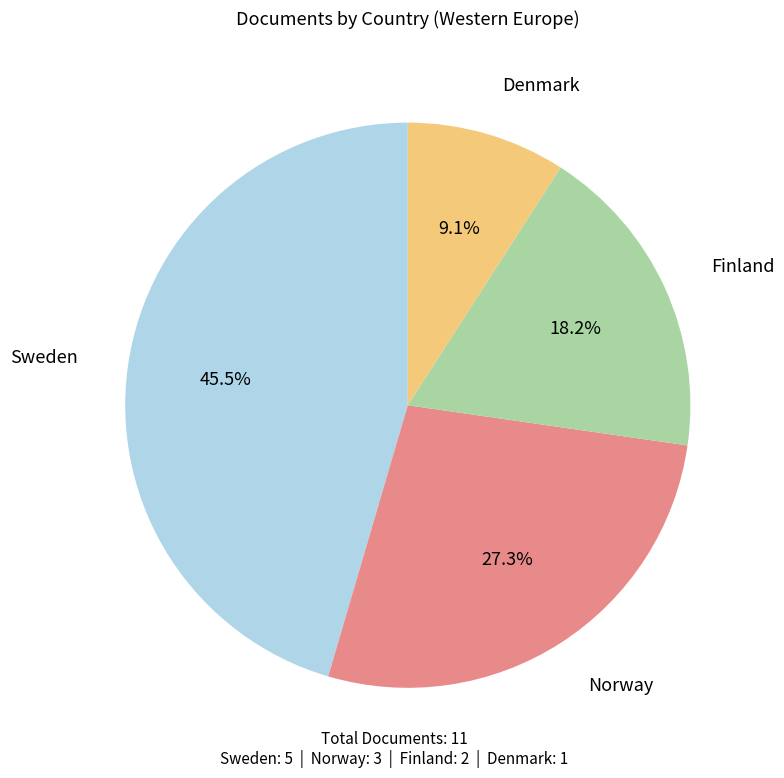

What is the smallest slice in the pie chart?

Denmark